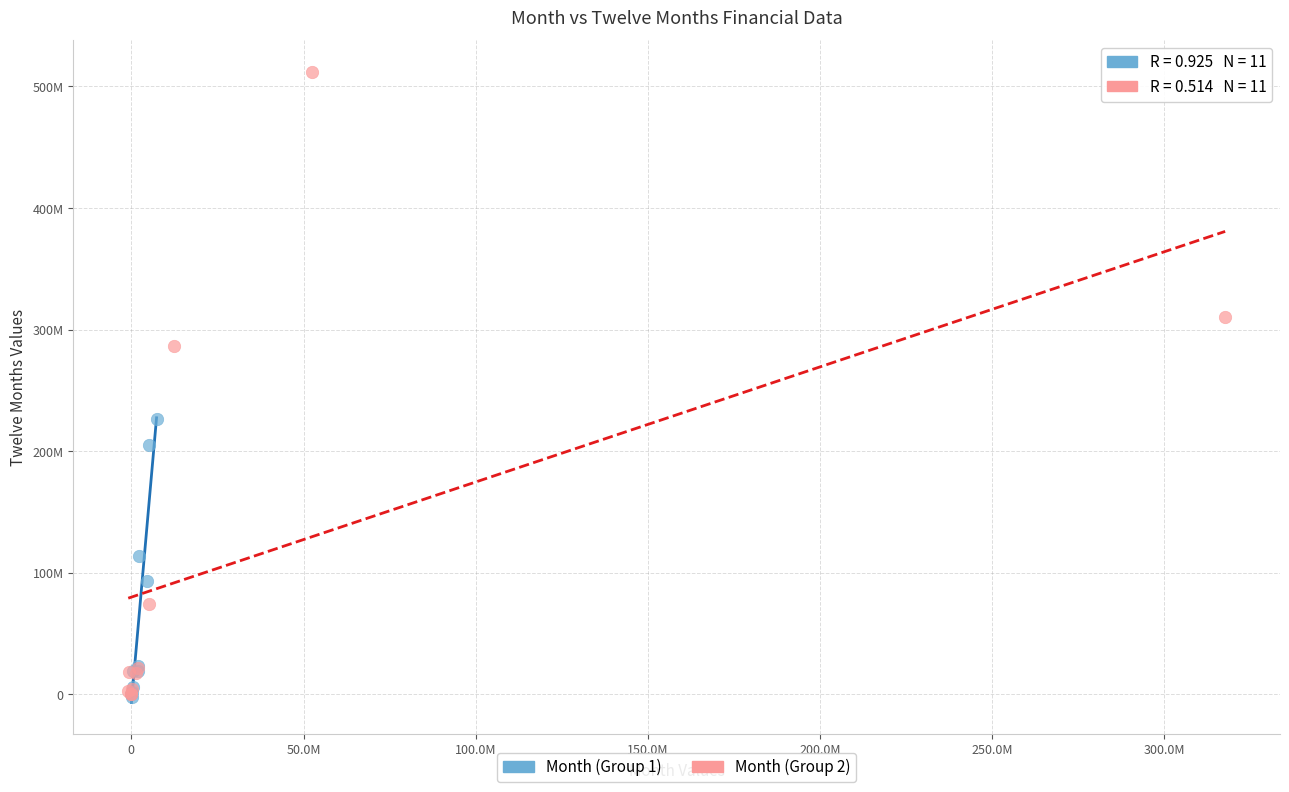

What are all the series names shown in the legend?

Month (Group 1), Month (Group 2)